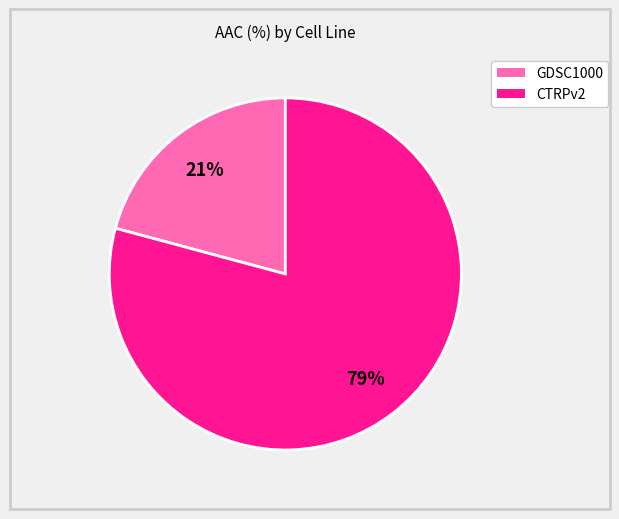

Is the sum of GDSC1000 and CTRPv2 greater than half?

Yes